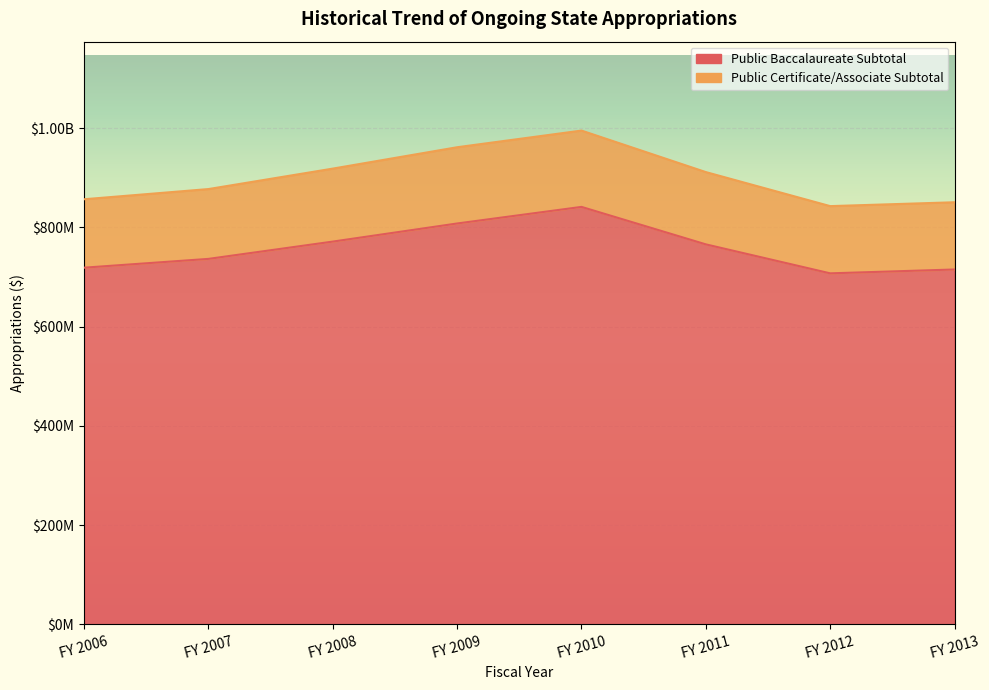

True or false: Public Certificate/Associate Subtotal and Public Baccalaureate Subtotal cross at least once.

False